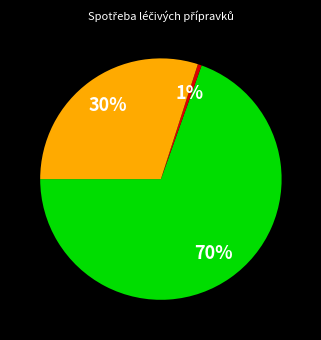

To the nearest percent, what is the average slice percentage?

33%